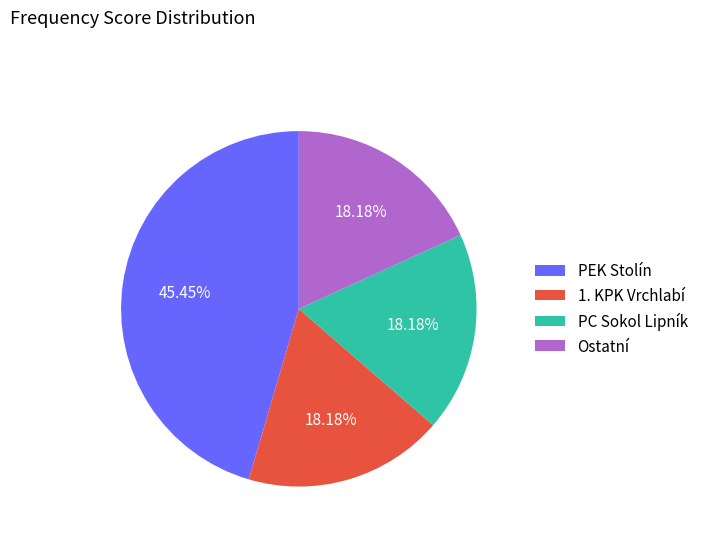

Do PC Sokol Lipník and Ostatní together represent more than half of the pie?

No